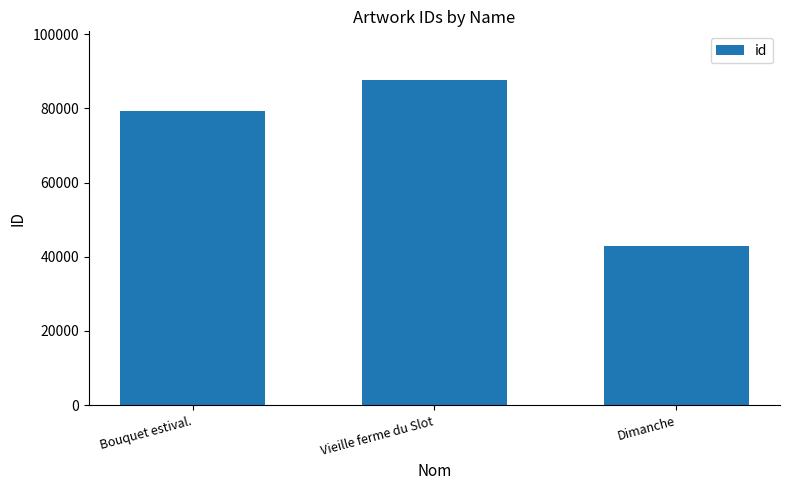

Are the bars horizontal?

No